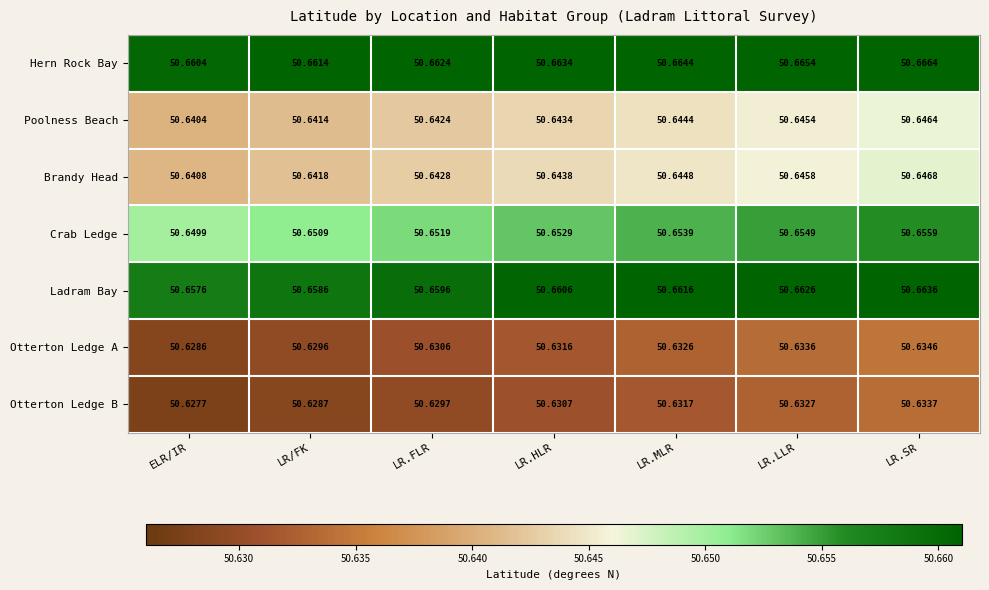

At which category does the chart reach its peak across all series?

LR.SR